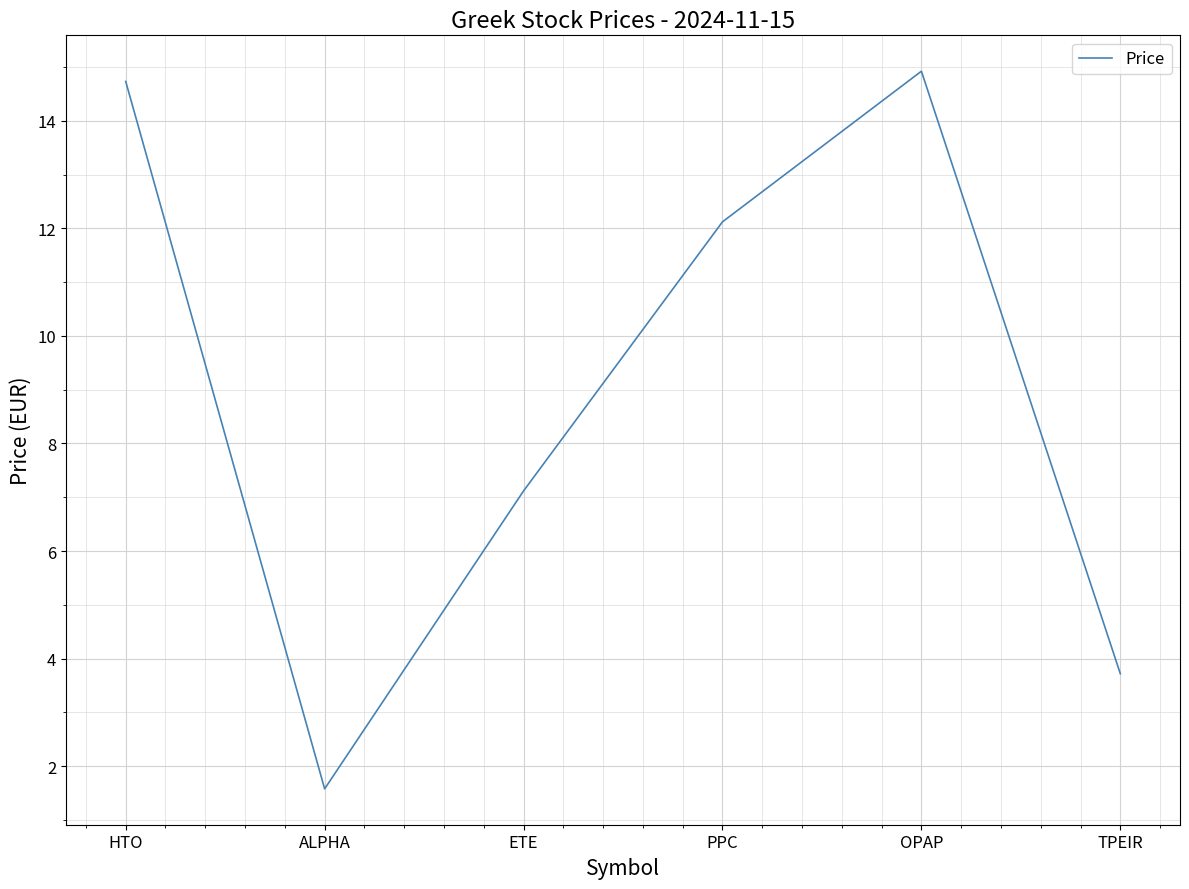

What is the average value?

9.0